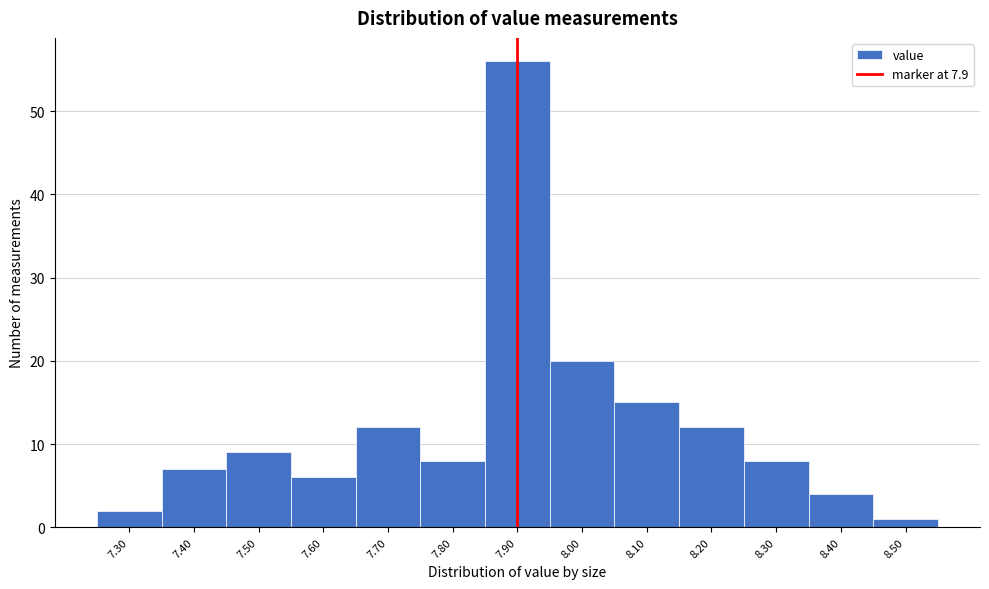

Reading left to right, transcribe this chart: for each bar, give the range it covers on the x-axis and its height. The values are not printed on the chart, so give them approximately, as read against the axis.

7.25 to 7.35: 2
7.35 to 7.45: 7
7.45 to 7.55: 9
7.55 to 7.65: 6
7.65 to 7.75: 12
7.75 to 7.85: 8
7.85 to 7.95: 56
7.95 to 8.05: 20
8.05 to 8.15: 15
8.15 to 8.25: 12
8.25 to 8.35: 8
8.35 to 8.45: 4
8.45 to 8.55: 1